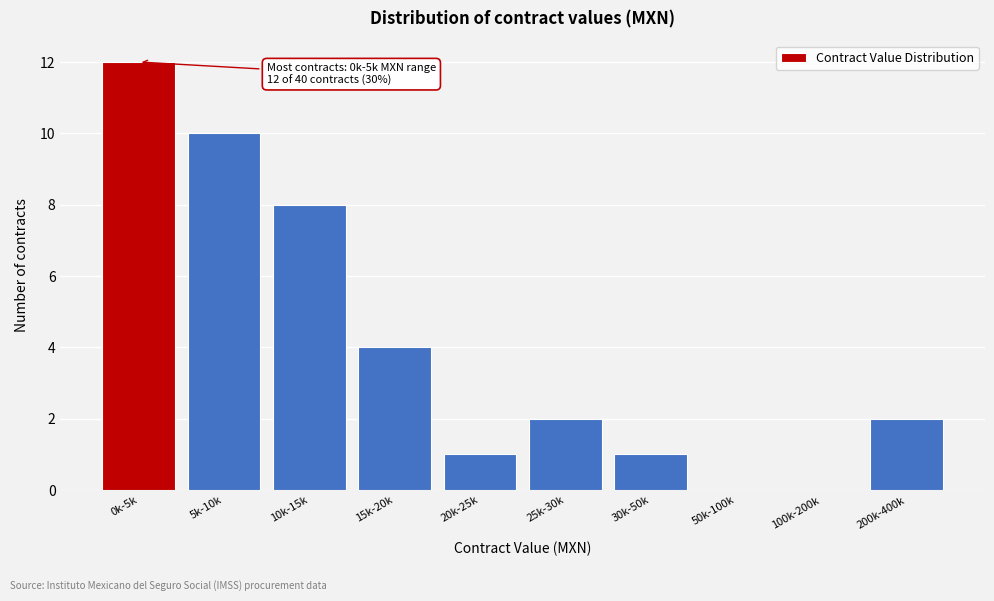

Reading left to right, extract all data points from this chart.

0k-5k=12	5k-10k=10	10k-15k=8	15k-20k=4	20k-25k=1	25k-30k=2	30k-50k=1	50k-100k=0	100k-200k=0	200k-400k=2